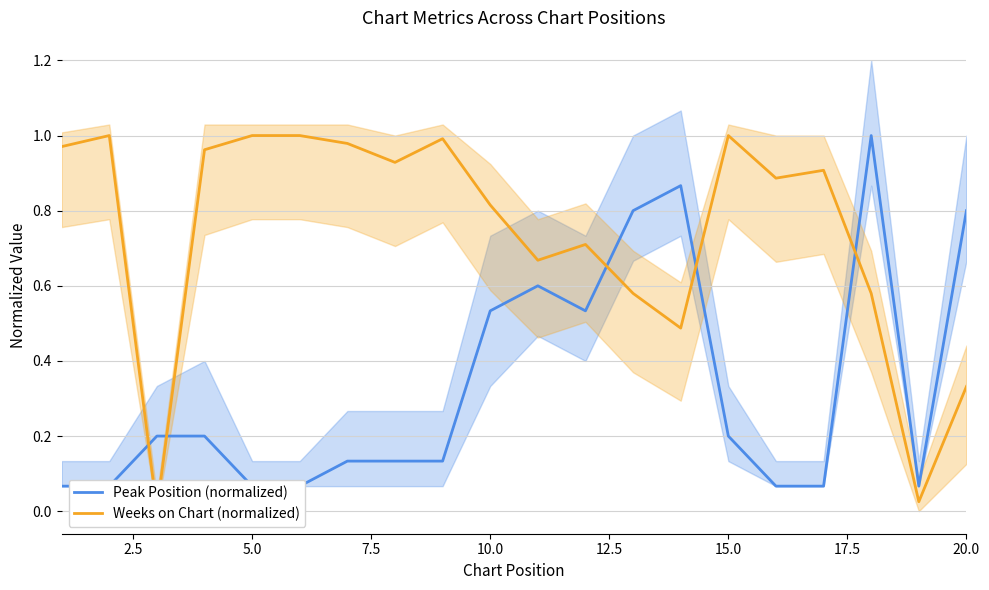

What is the sum of all Weeks on Chart (normalized) values?

14.8